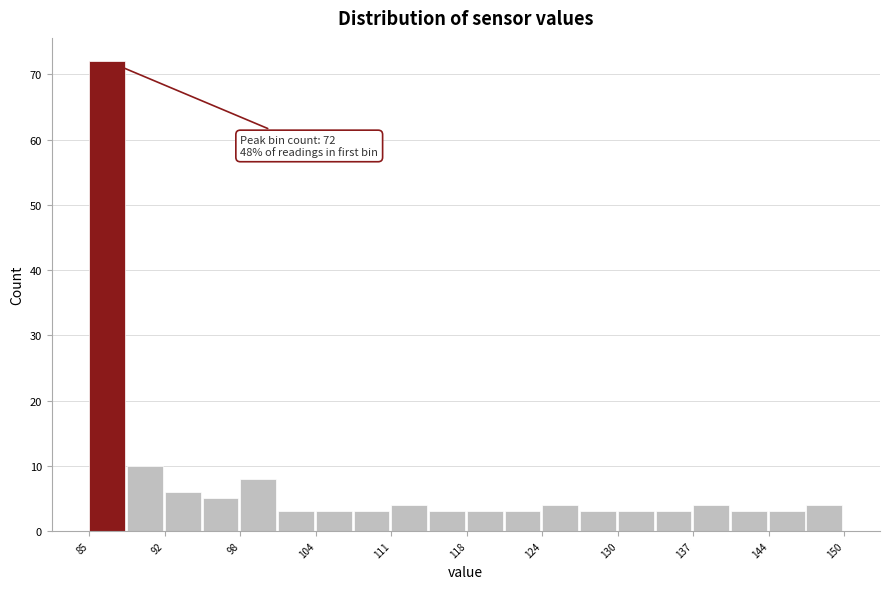

Around what value on the x-axis is the tallest bar? Give the approximate position of its centre, as read against the axis.

87